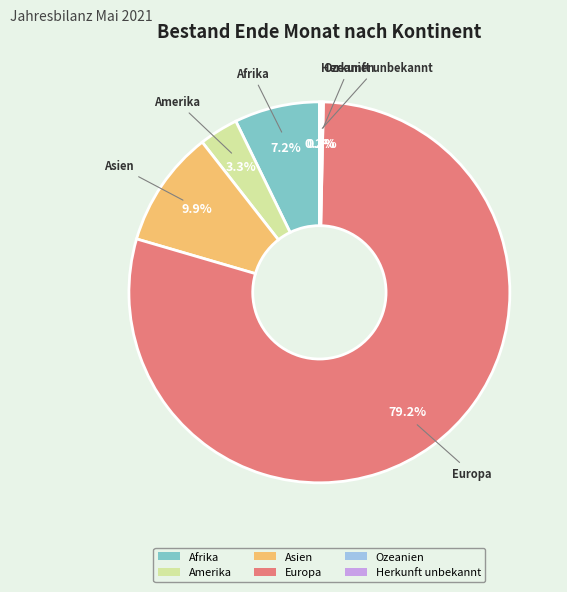

Approximately how many times larger is the value at Europa compared to Asien?

8.0